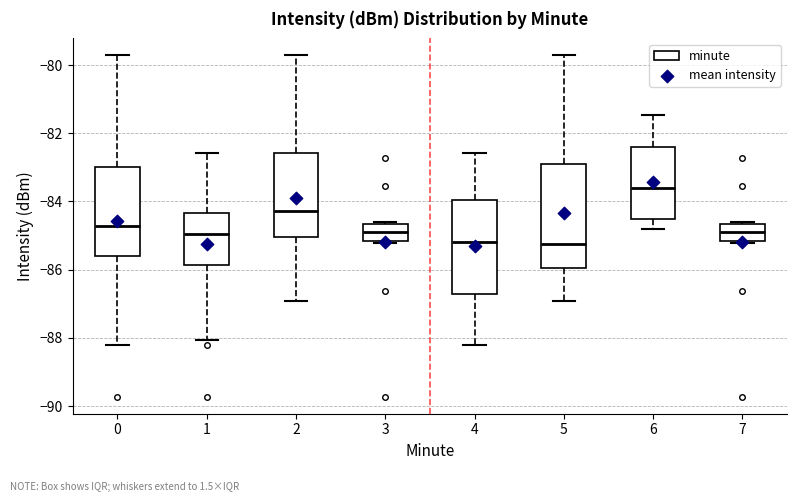

Reading left to right, transcribe this box plot: for each box, give where its median line is, the range the box spans, and where its two whiskers end, as read against the y-axis. The values are not printed on the chart, so give them approximately, as read against the axis.

0: median -84.8, box -85.6 to -83.0, whiskers -88.2 to -79.8
1: median -85.0, box -85.8 to -84.4, whiskers -88.0 to -82.6
2: median -84.2, box -85.0 to -82.6, whiskers -87.0 to -79.8
3: median -84.8, box -85.2 to -84.6, whiskers -85.2 (just below the box's lower edge) to -84.6
4: median -85.2, box -86.8 to -84.0, whiskers -88.2 to -82.6
5: median -85.2, box -86.0 to -82.8, whiskers -87.0 to -79.8
6: median -83.6, box -84.6 to -82.4, whiskers -84.8 to -81.4
7: median -84.8, box -85.2 to -84.6, whiskers -85.2 (just below the box's lower edge) to -84.6